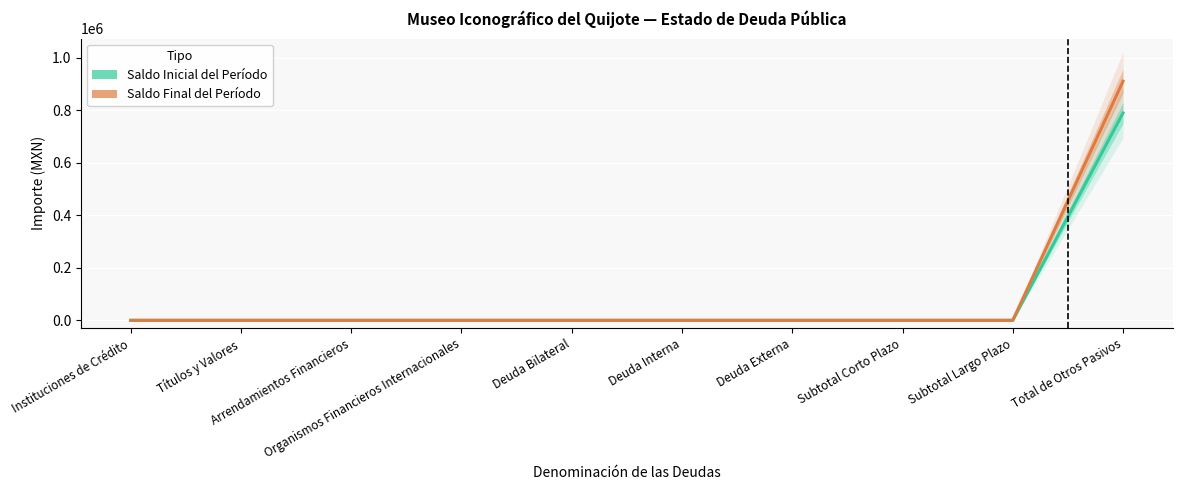

The value of Saldo Final del Período at Subtotal Largo Plazo is 625655.0. True or false?

False